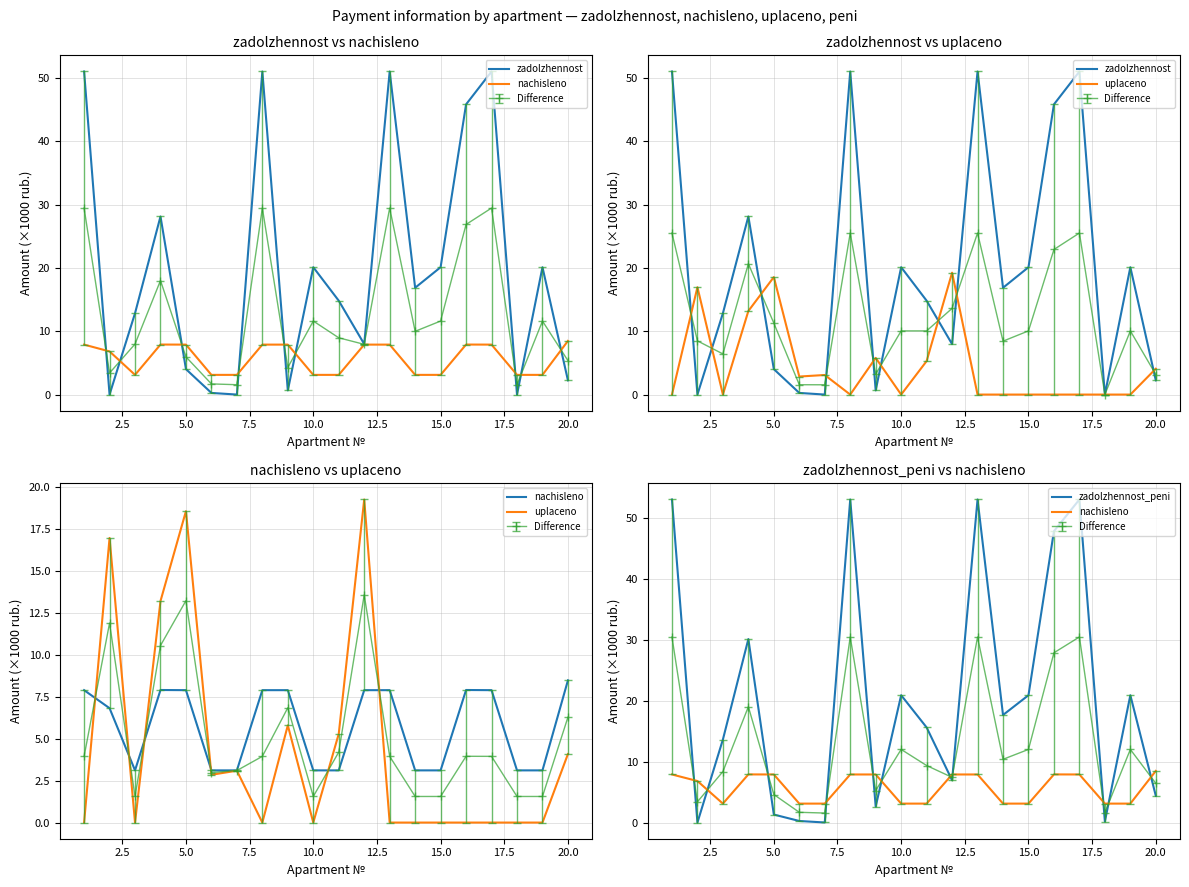

Does the chart display data point markers on the line(s)?

No